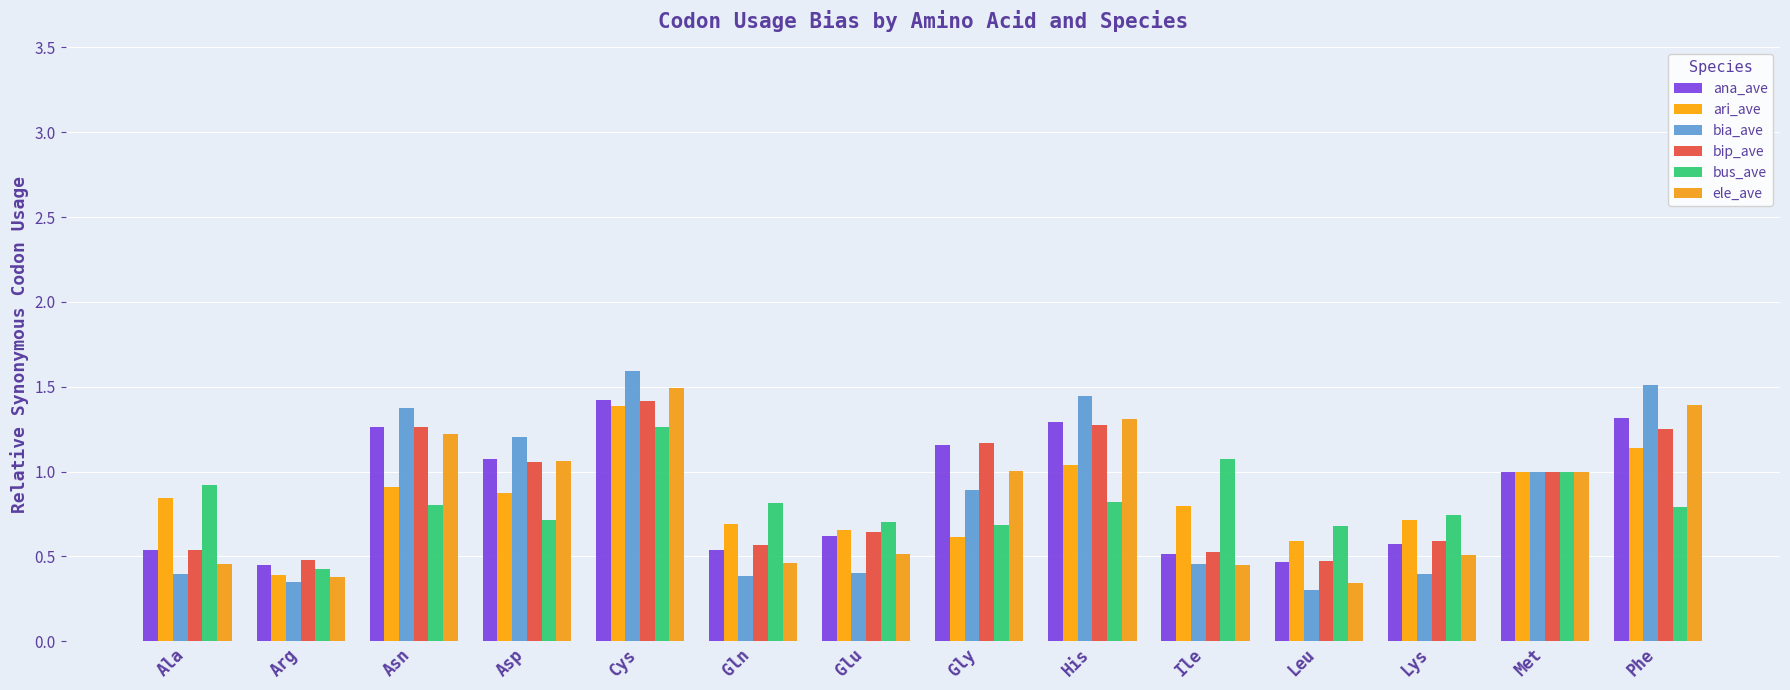

What is the label of the 13th bar from the left?

Met